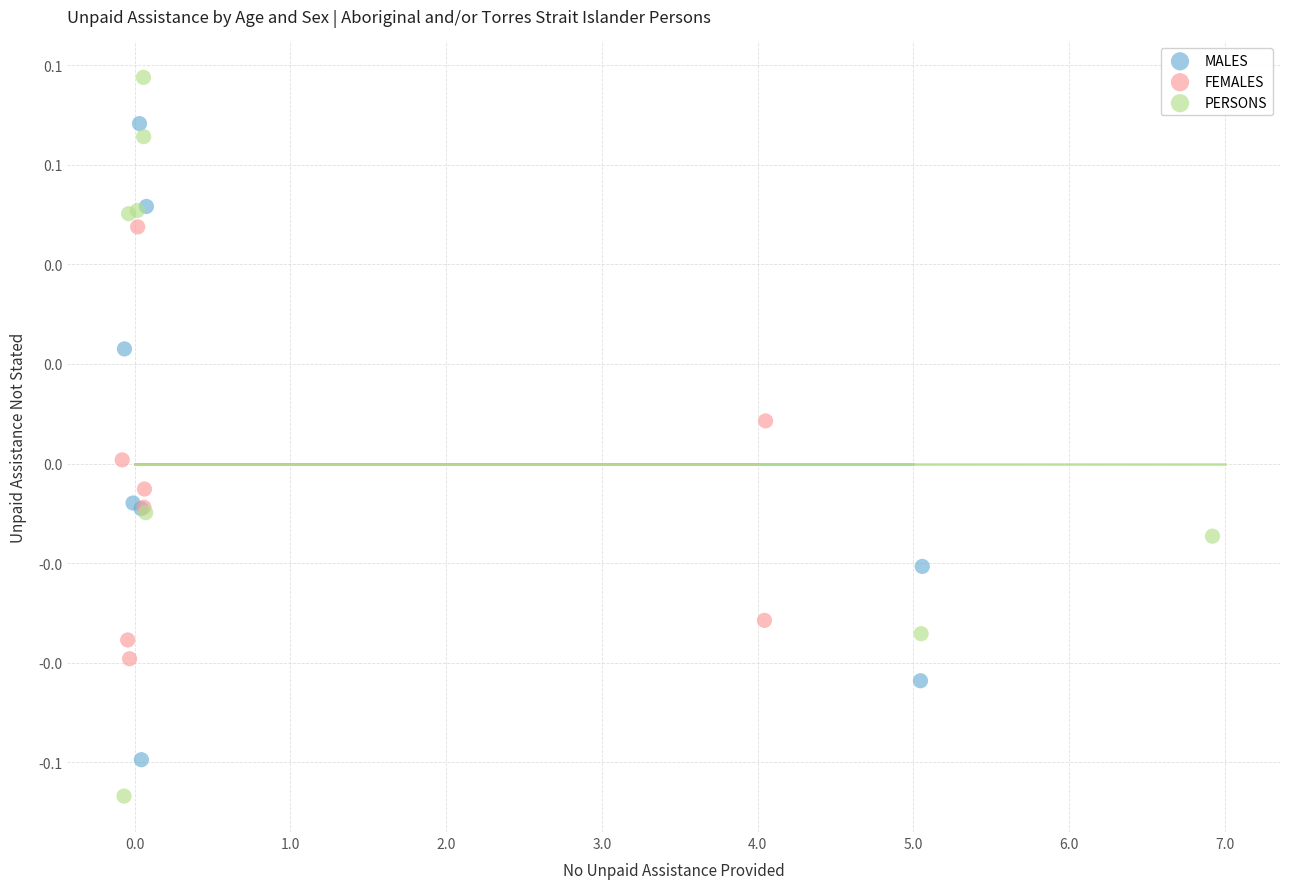

Which series reaches the maximum Y coordinate?

PERSONS